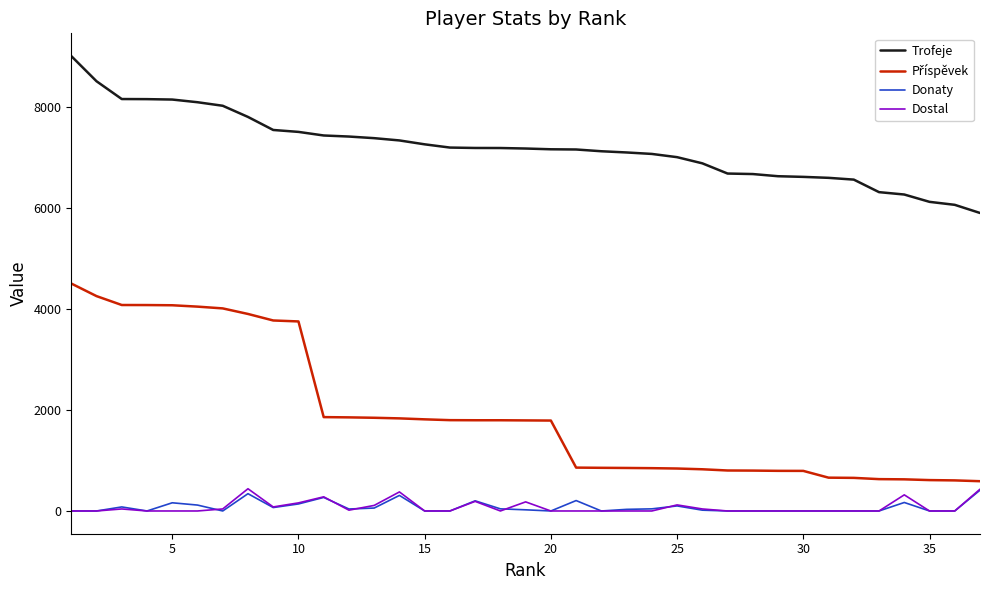

Which series has the largest total across all categories?

Trofeje